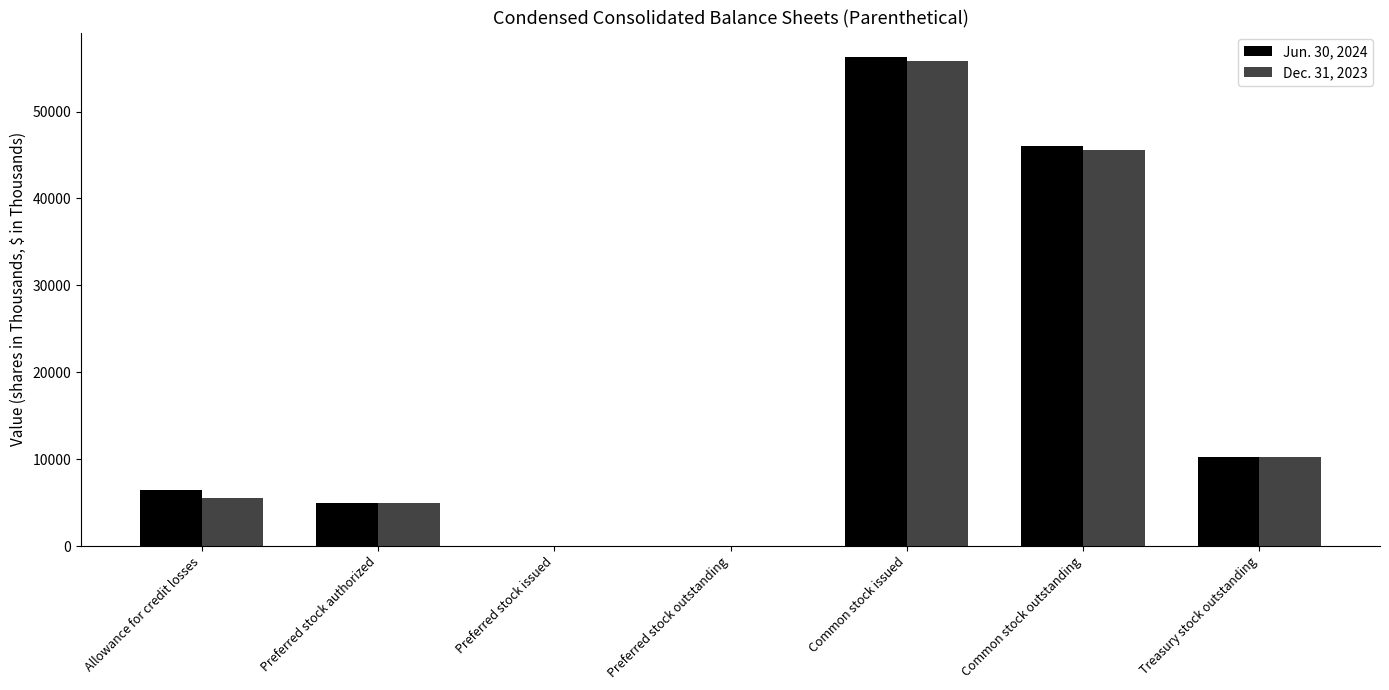

At which category is the sum across all series the highest?

Common stock issued